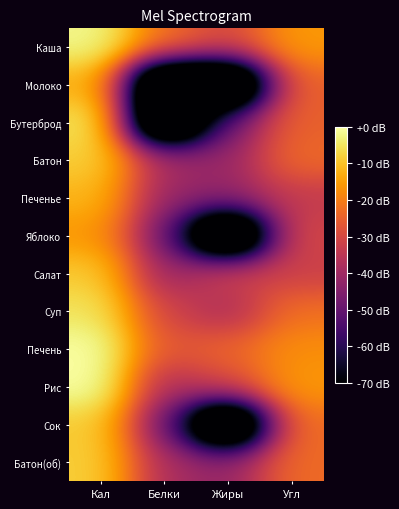

Which has a higher value, Жиры or Угл?

Угл